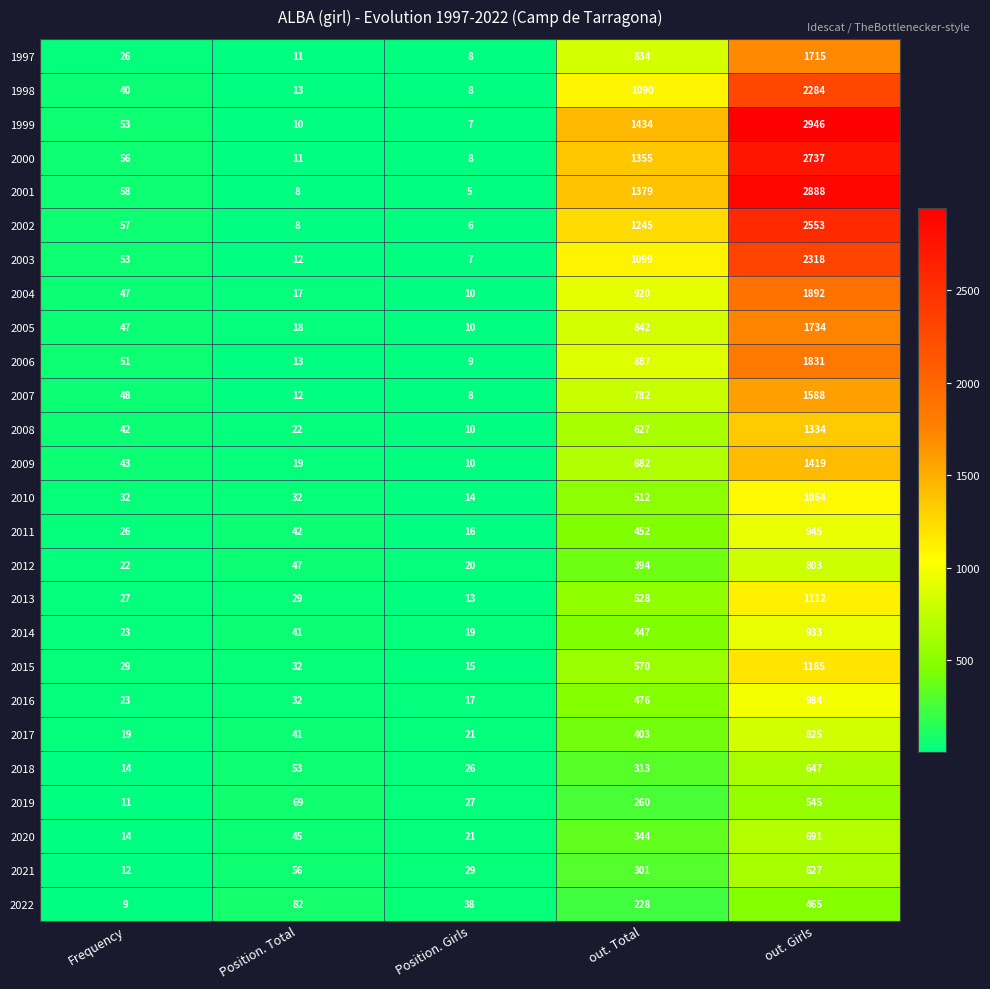

The 2011 series shows 11 at Position. Total. True or false?

False